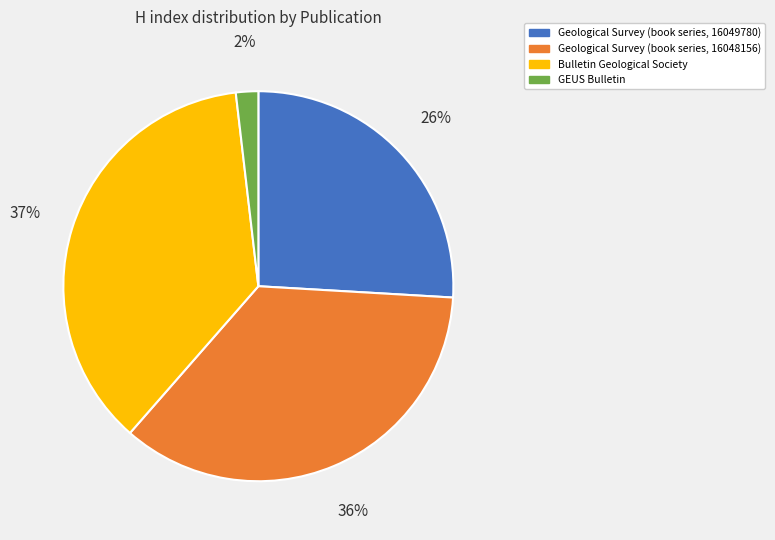

To the nearest percent, what is the average slice percentage?

25%